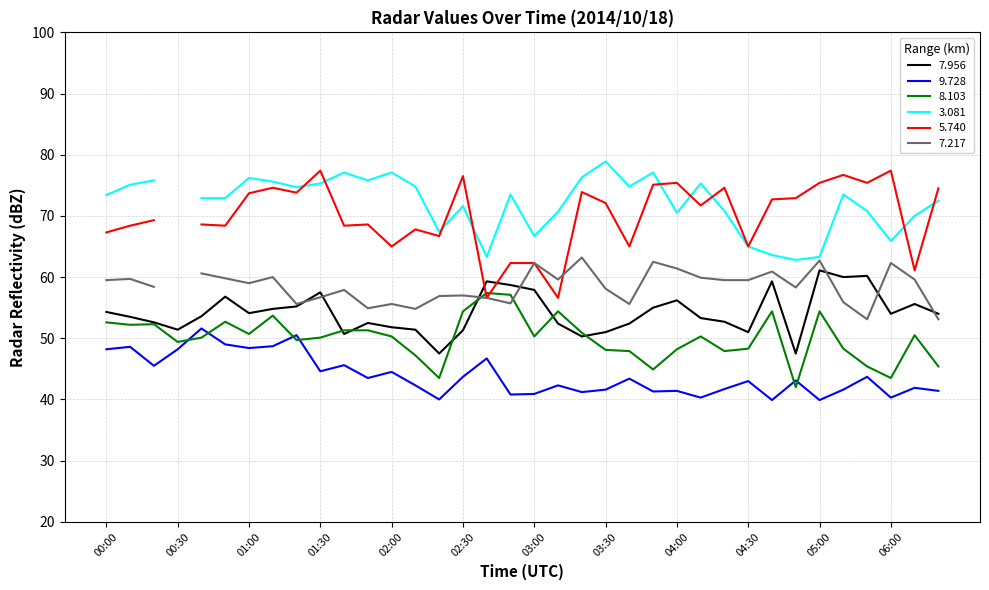

Read the 9.728 value at 01:10.

48.7